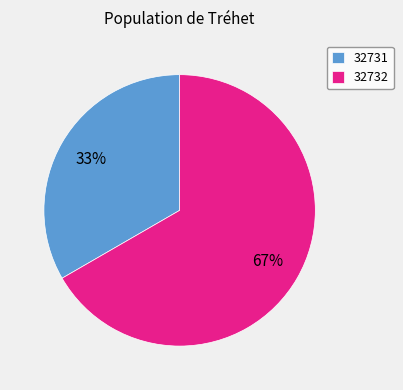

What is the smallest slice in the pie chart?

32731